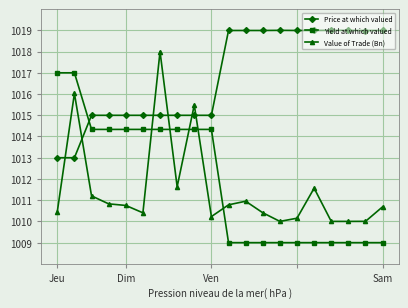

Rank the series by their maximum value, from lowest to highest.

Yield at which valued, Value of Trade (Bn), Price at which valued